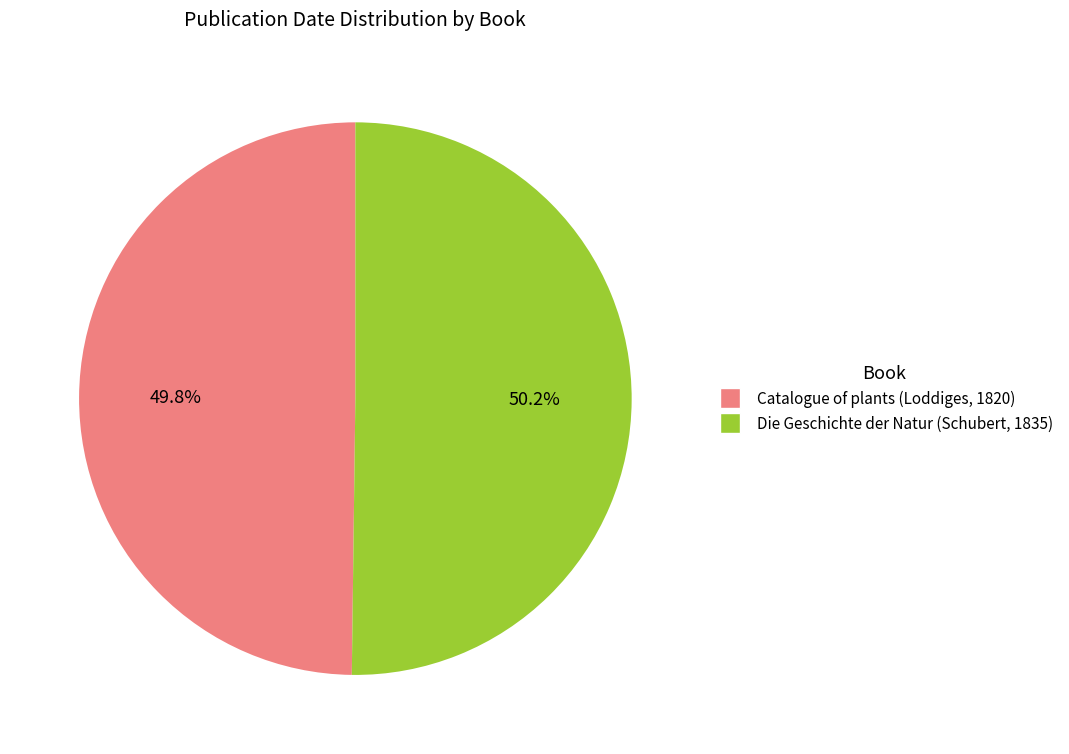

Is there a majority slice in this chart?

Yes